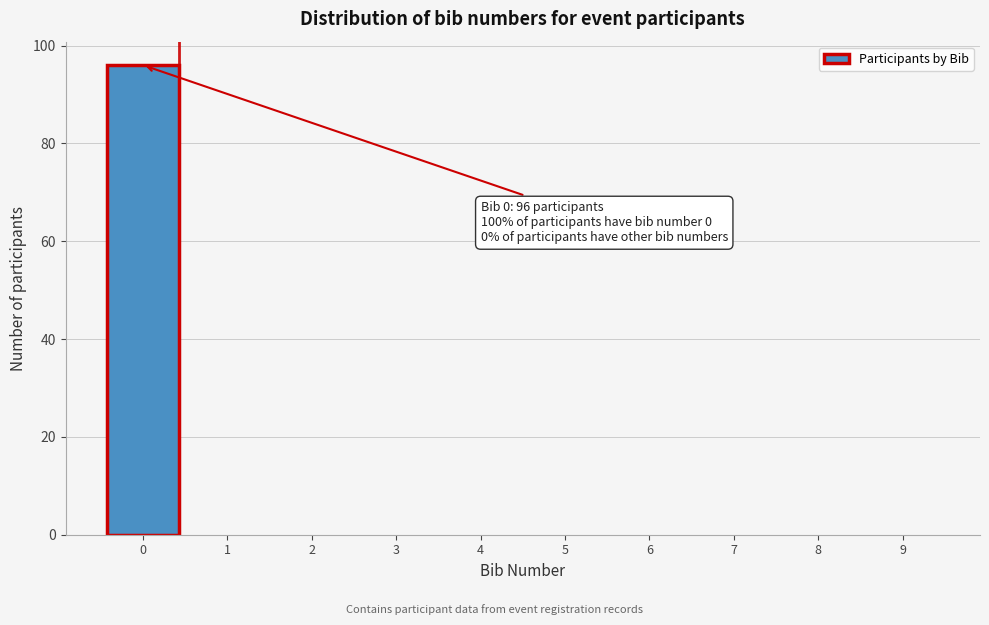

Over which range of the x-axis is the bar tallest?

-0.5 to 0.5